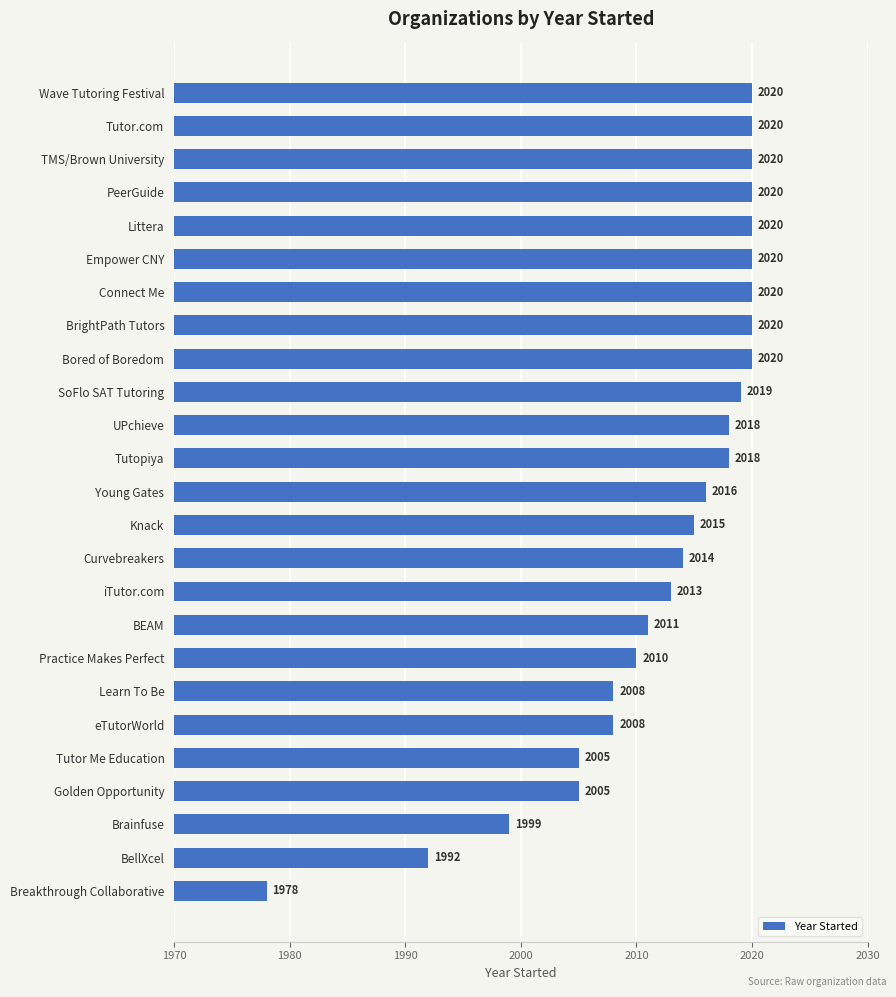

What is the average value?

2012